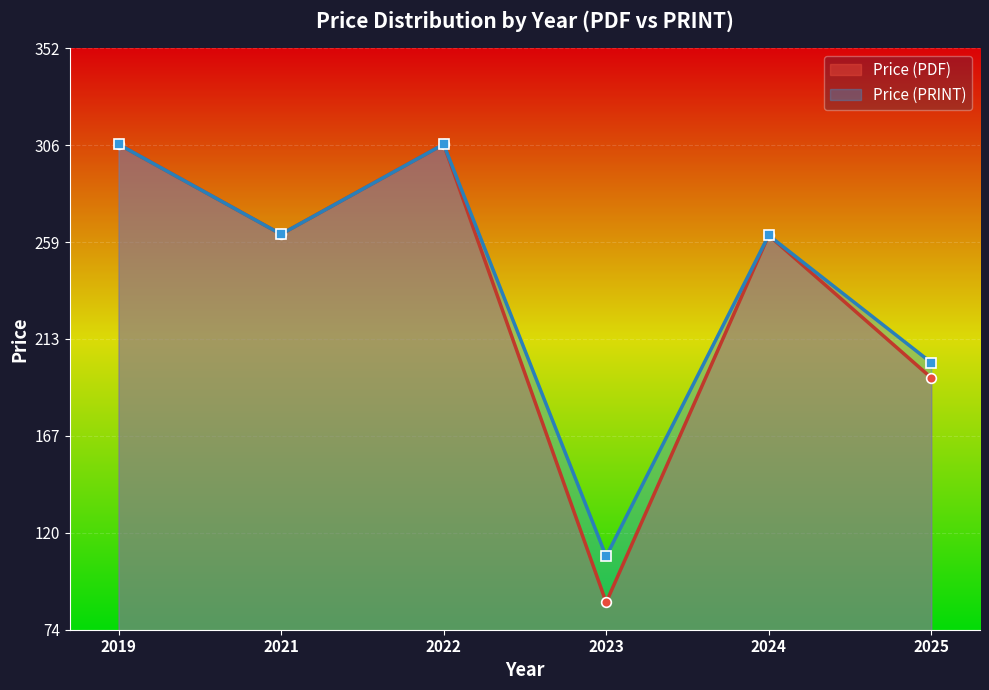

What is the maximum value shown in the chart?

306.0